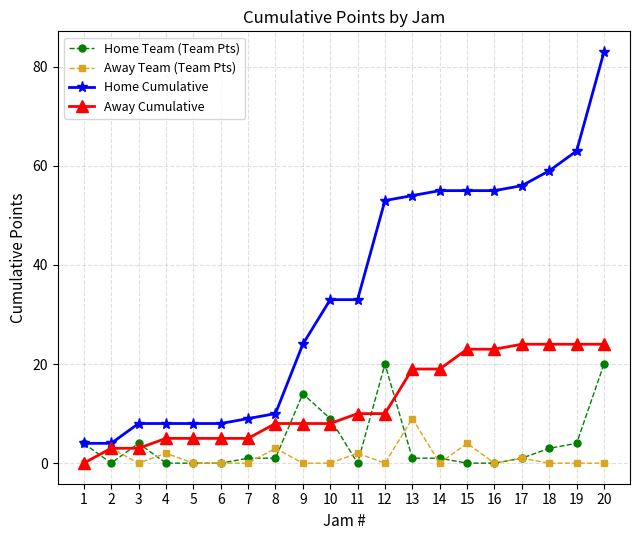

Count the number of data series in this chart.

4